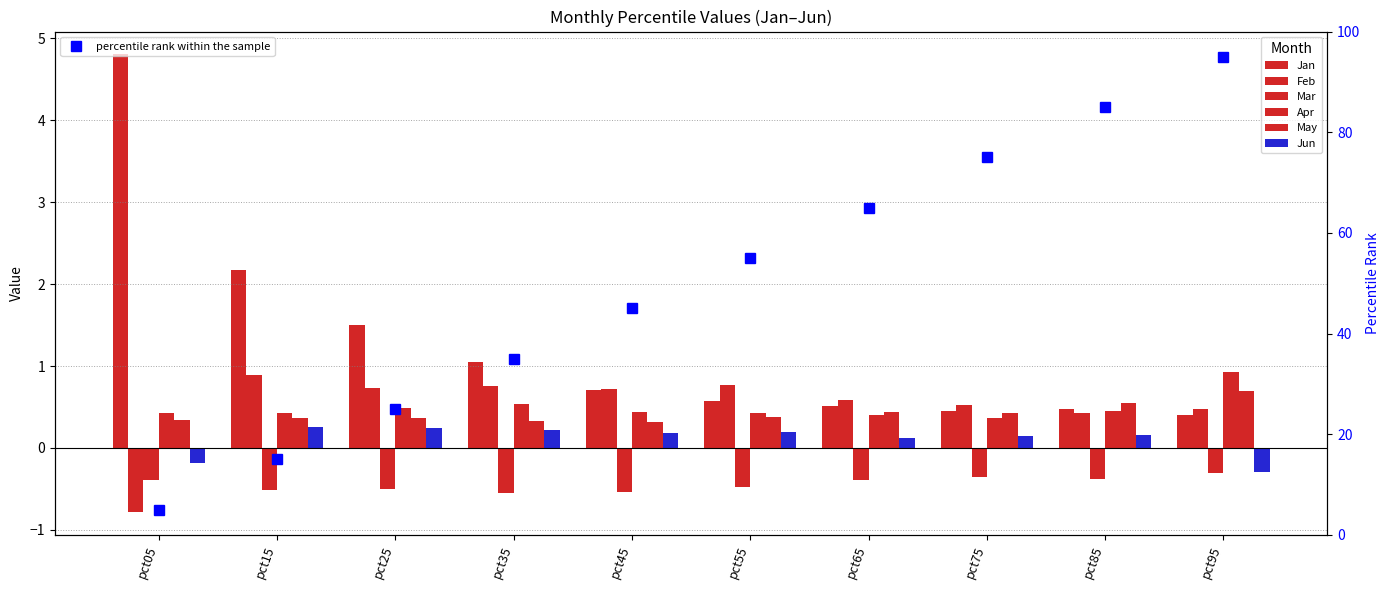

Which category has the highest value in the Feb series?

pct15